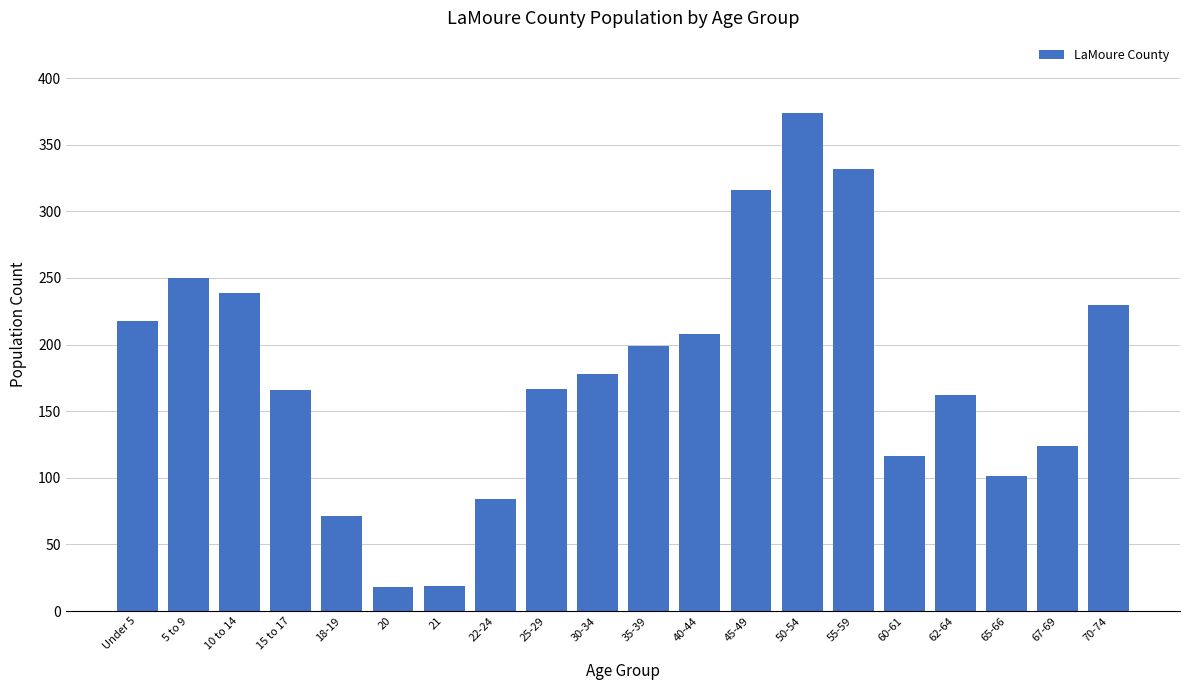

What is the difference between the values at 65-66 and 60-61?

15